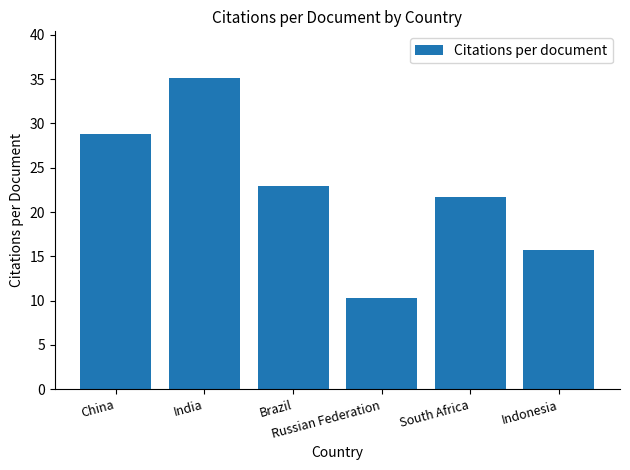

The value at South Africa is 15.1. True or false?

False